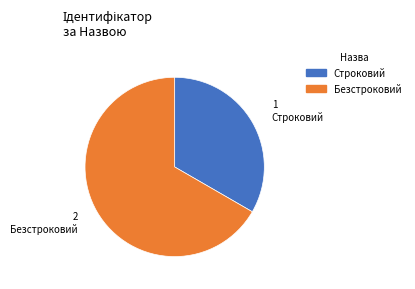

True or false: Строковий accounts for 33% of the total.

True